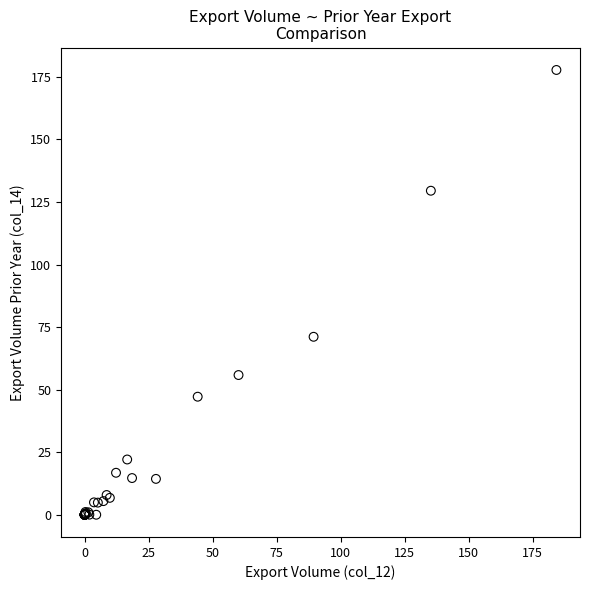

What Y value in the scatter plot is closest to 88?

71.1